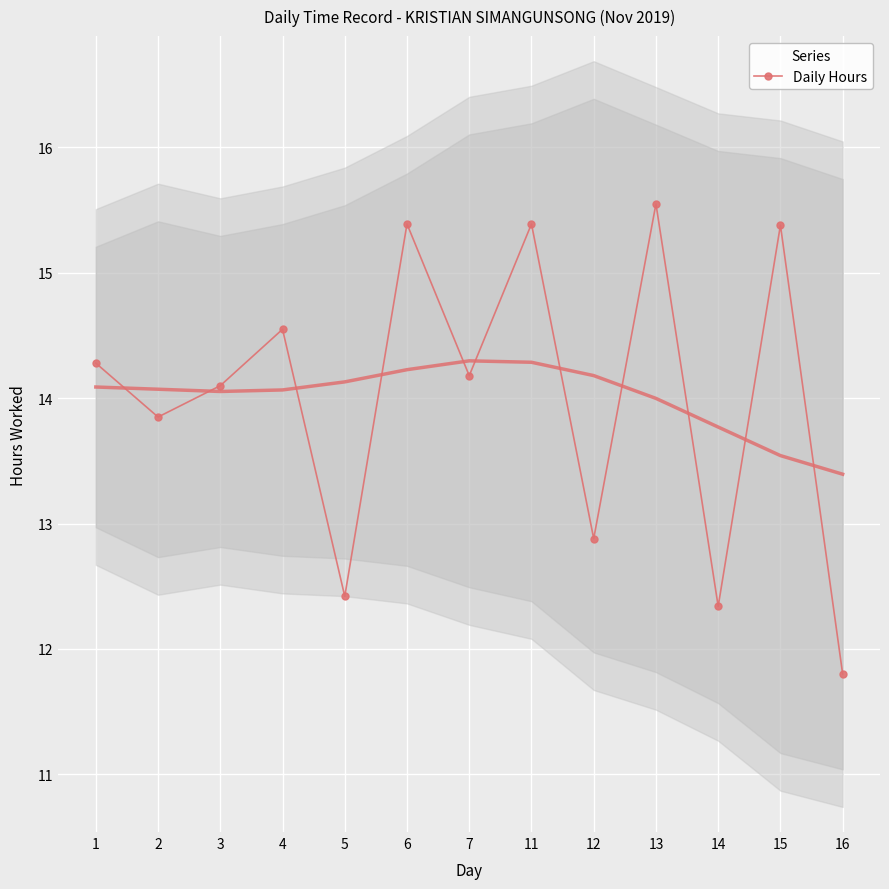

True or false: the data shows 14.1 at 3.

True